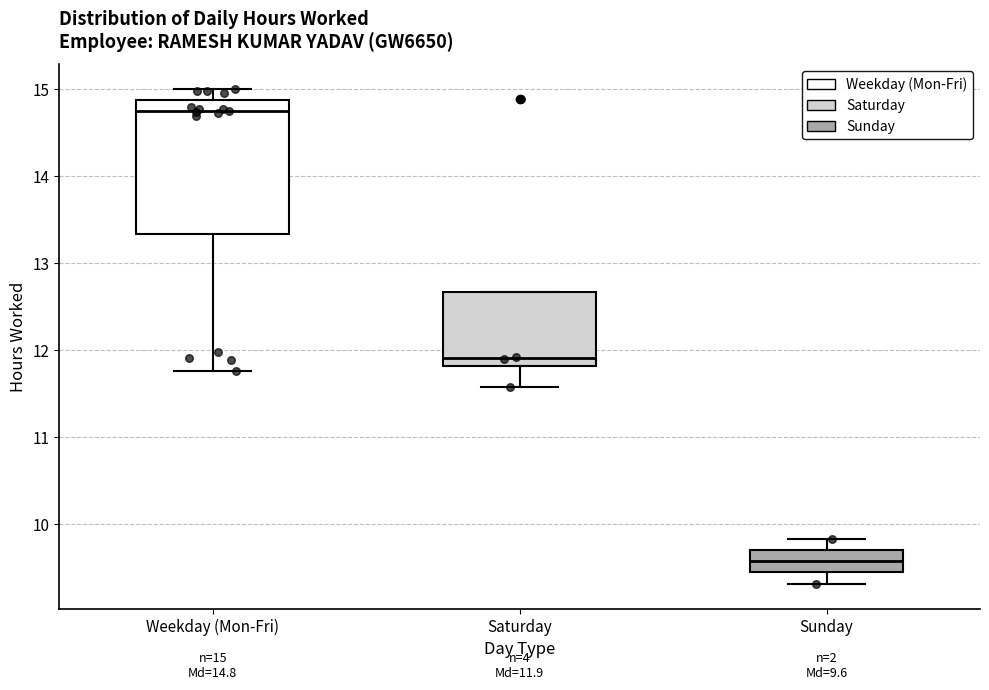

Comparing the boxes themselves (not the whiskers), which one is the tallest?

Weekday (Mon-Fri)